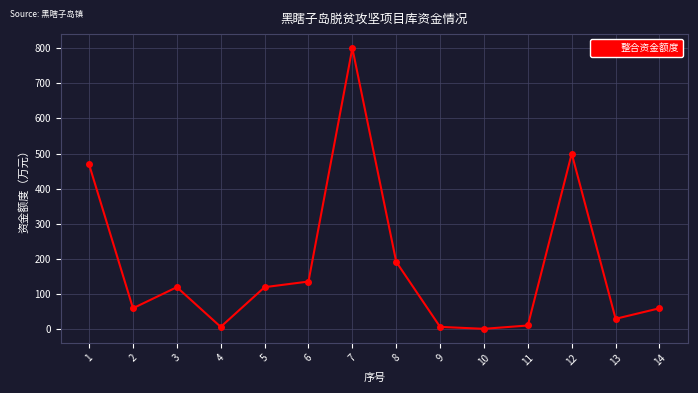

Approximately how many times larger is the value at 6 compared to 7?

0.2